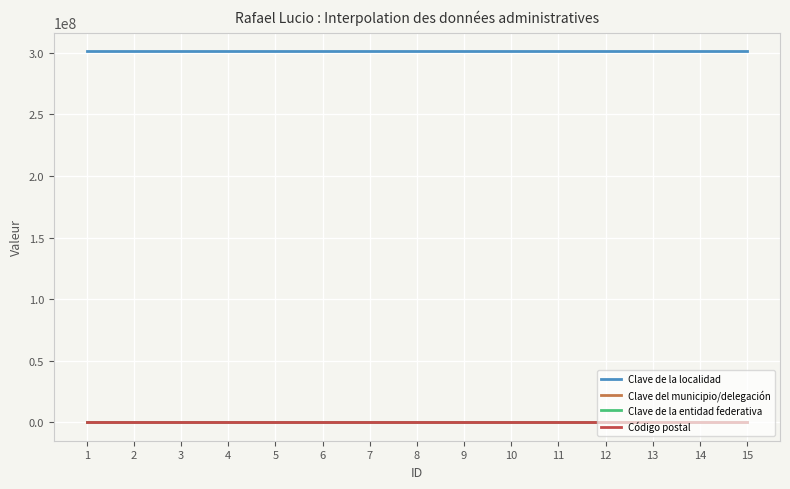

How many lines are shown in the chart?

4